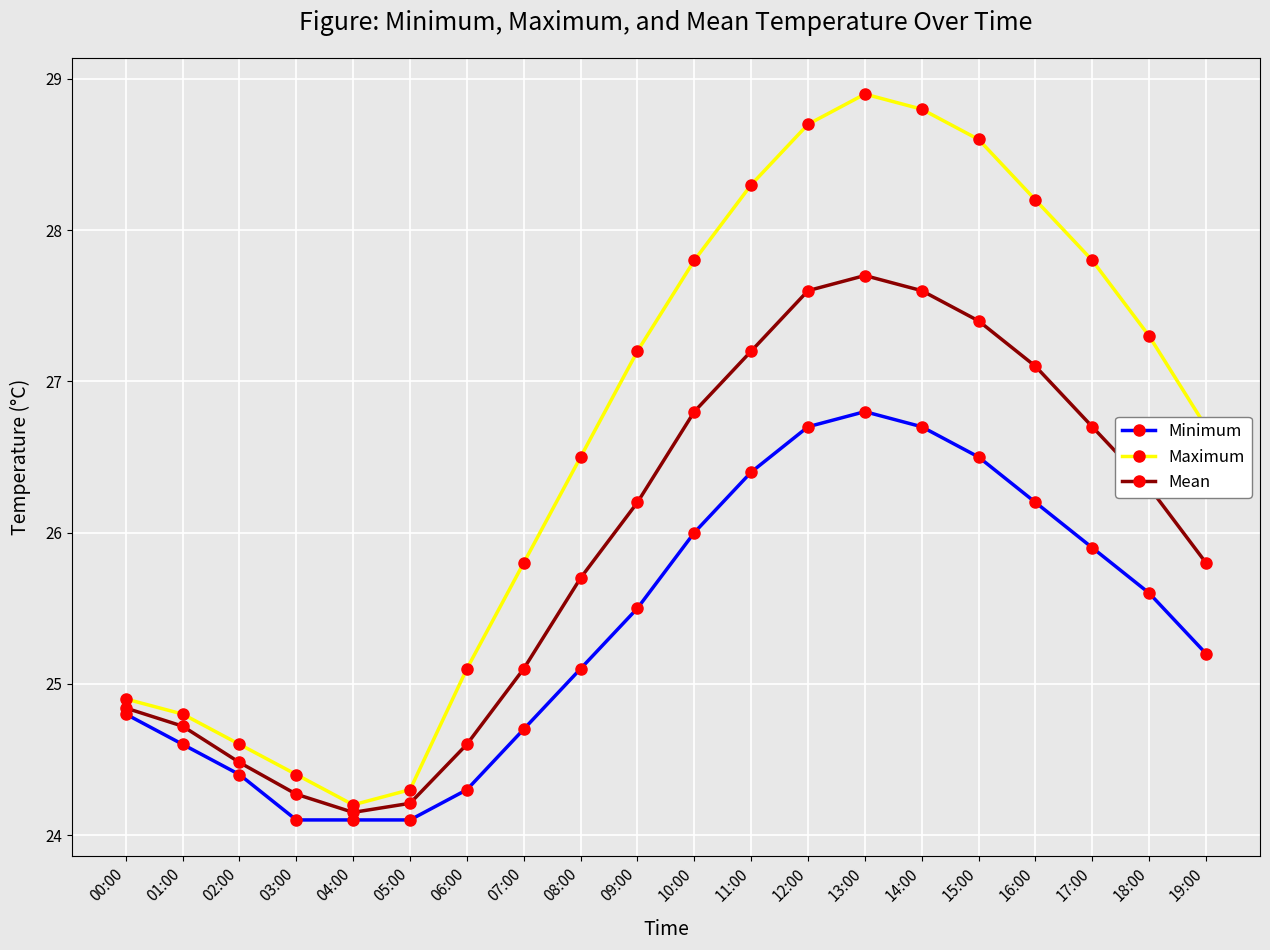

What is the highest value of the Minimum series?

26.8